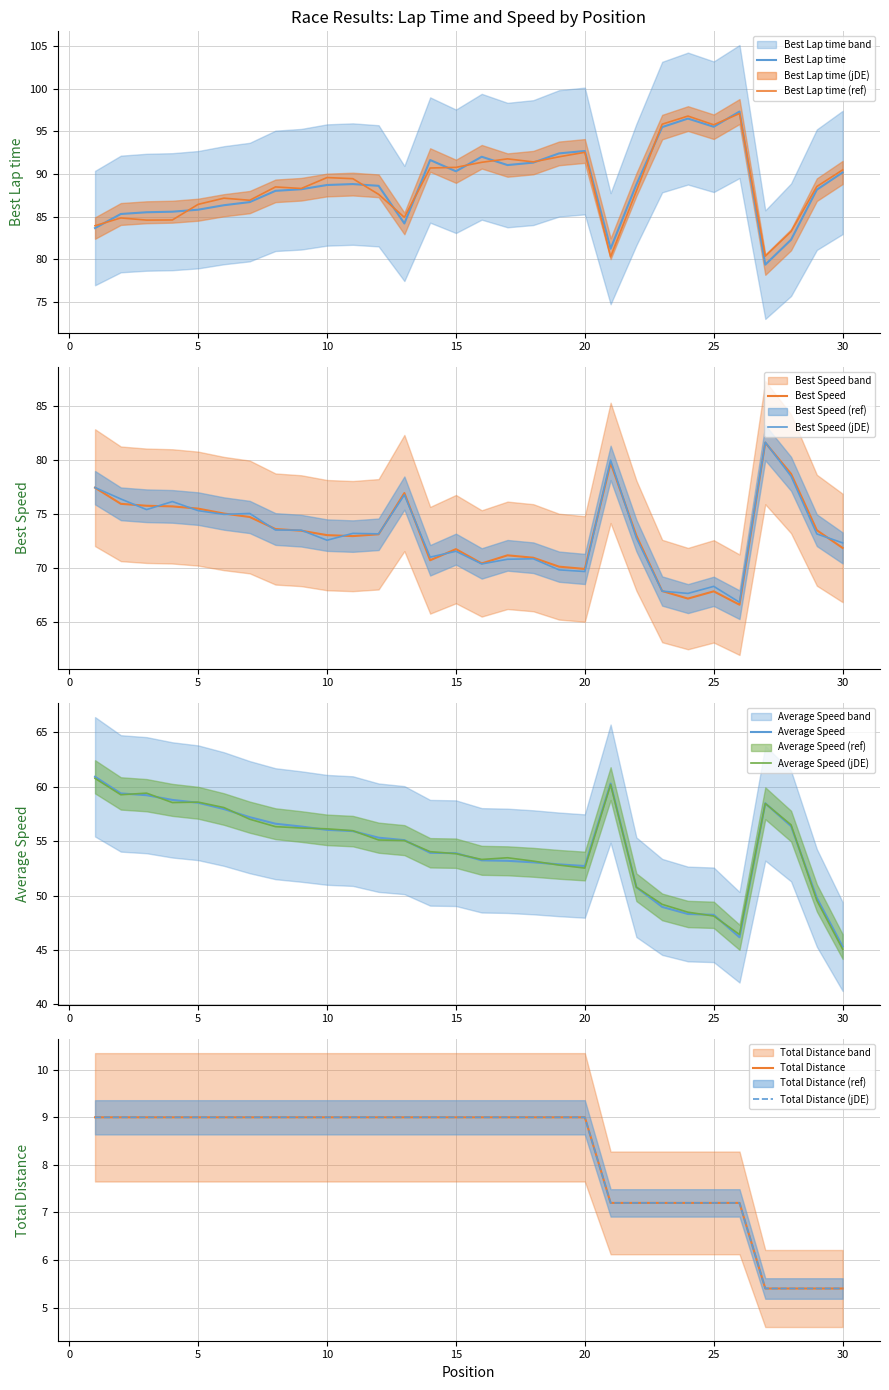

What is the value of the Total Distance point at the 11th from the left?

9.0